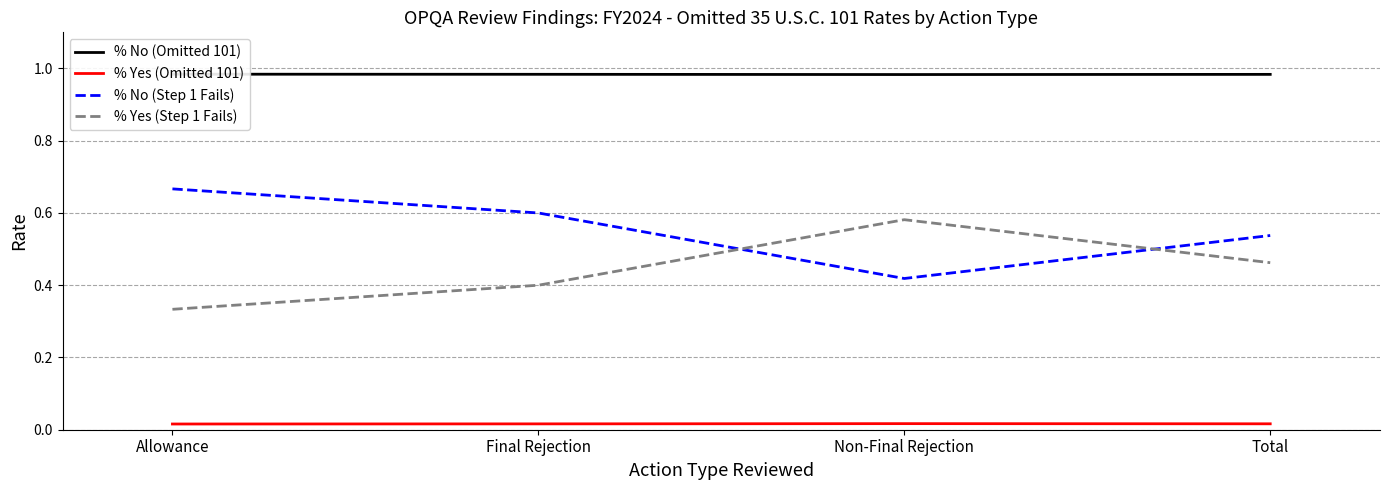

The value of % Yes (Omitted 101) at Total is 0.0. True or false?

True